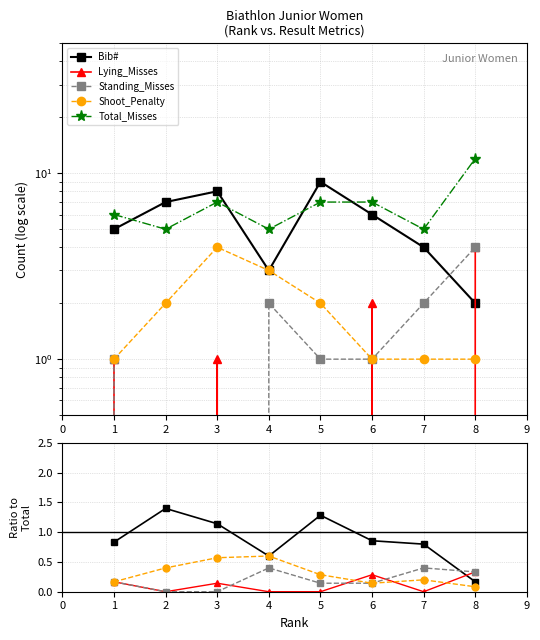

True or false: Standing_Misses and Shoot_Penalty cross at least once.

False